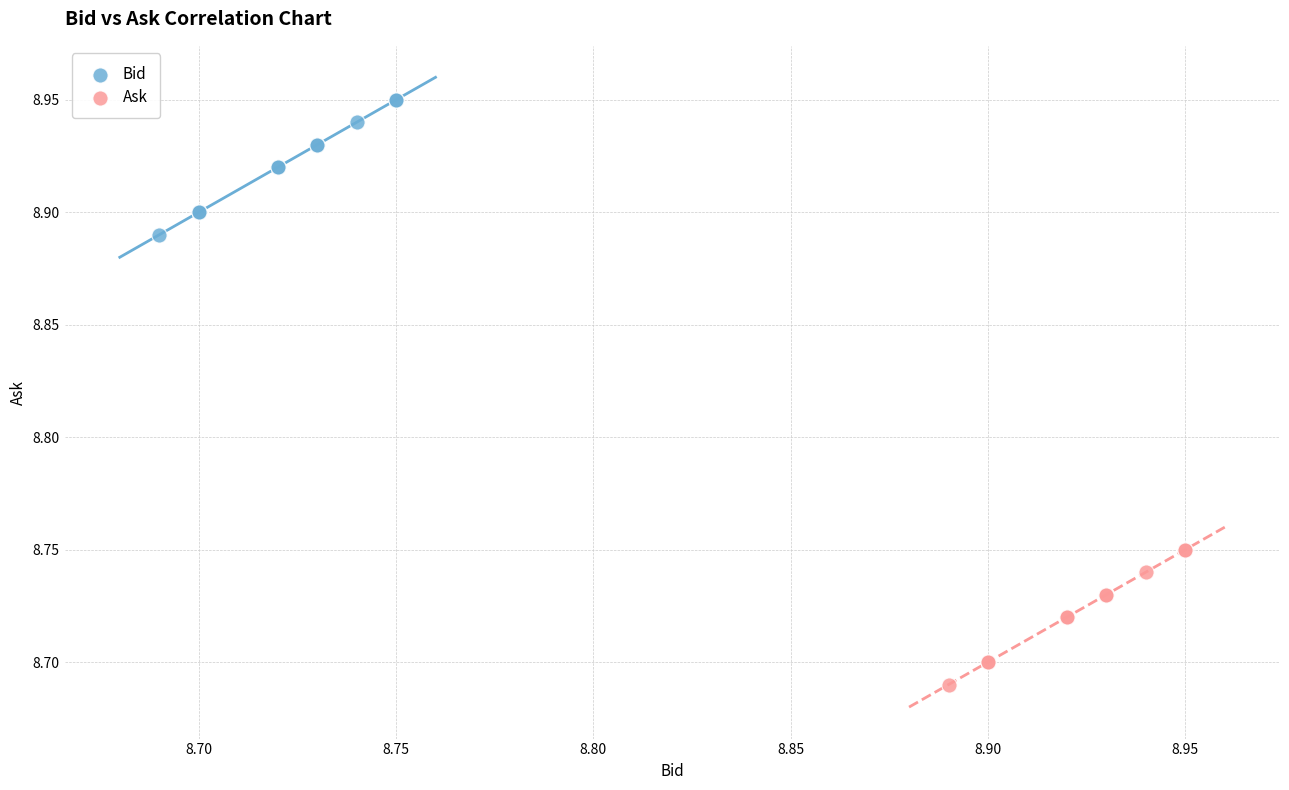

Which series contains the highest Y value?

Bid